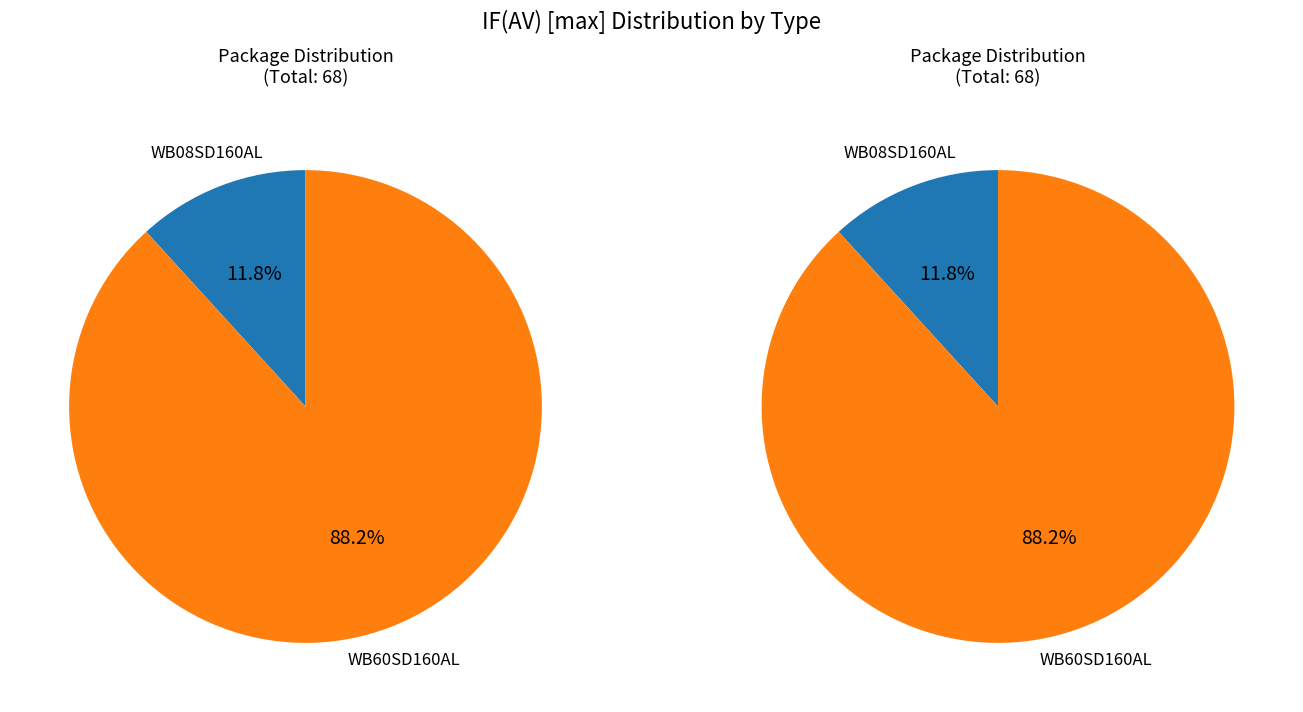

Which category accounts for the majority?

WB60SD160AL